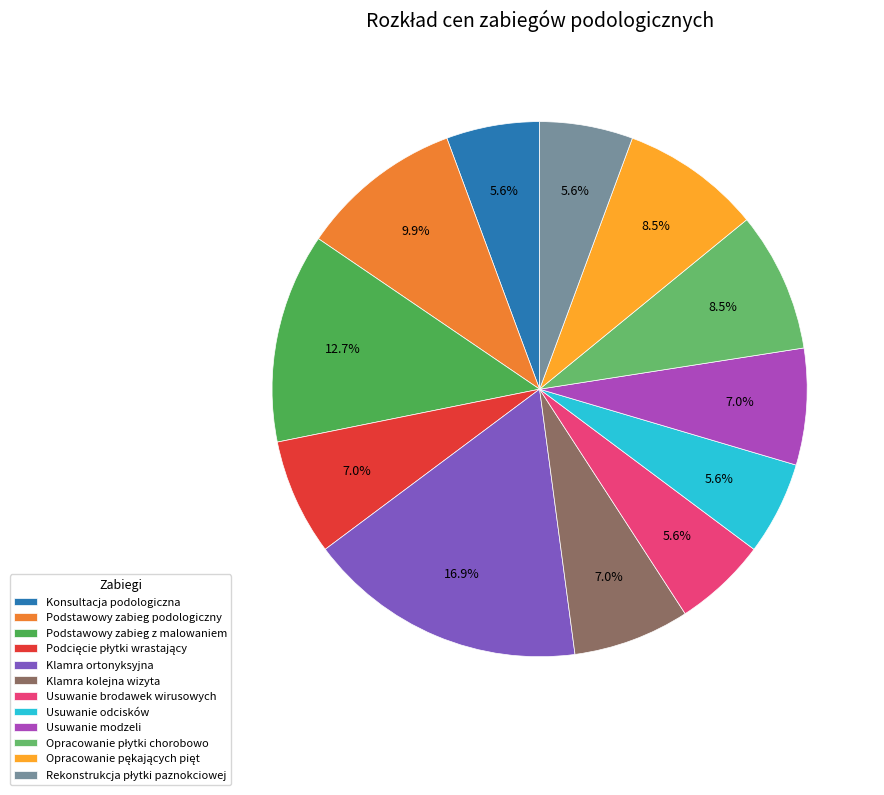

Does any single category account for the majority?

No